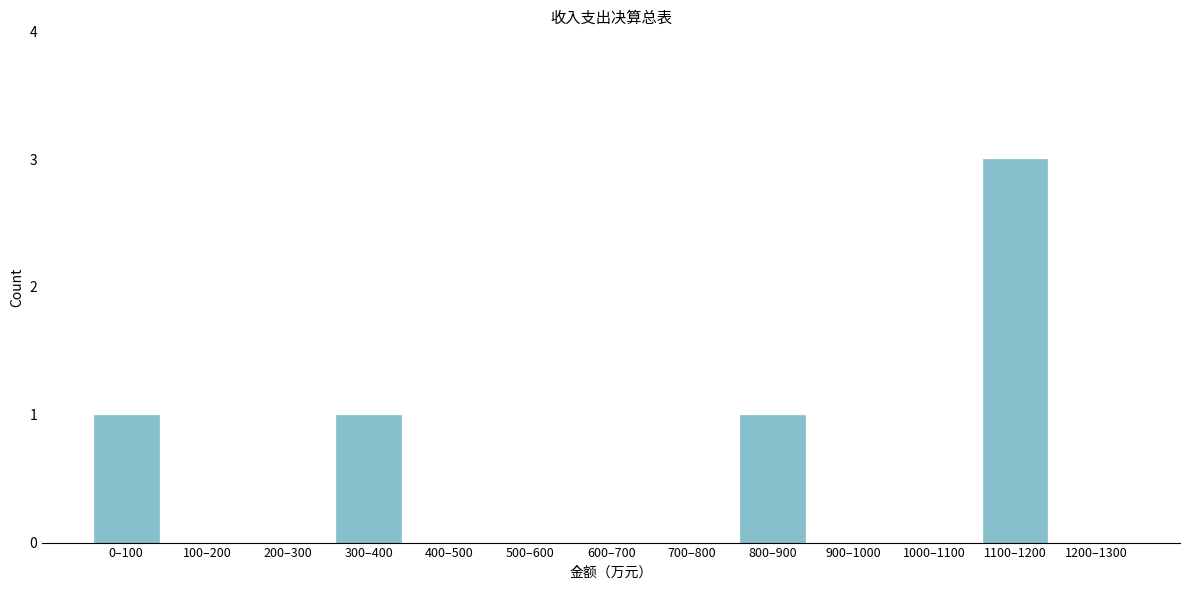

Reading left to right, extract all data points from this chart.

0–100=1	100–200=0	200–300=0	300–400=1	400–500=0	500–600=0	600–700=0	700–800=0	800–900=1	900–1000=0	1000–1100=0	1100–1200=3	1200–1300=0